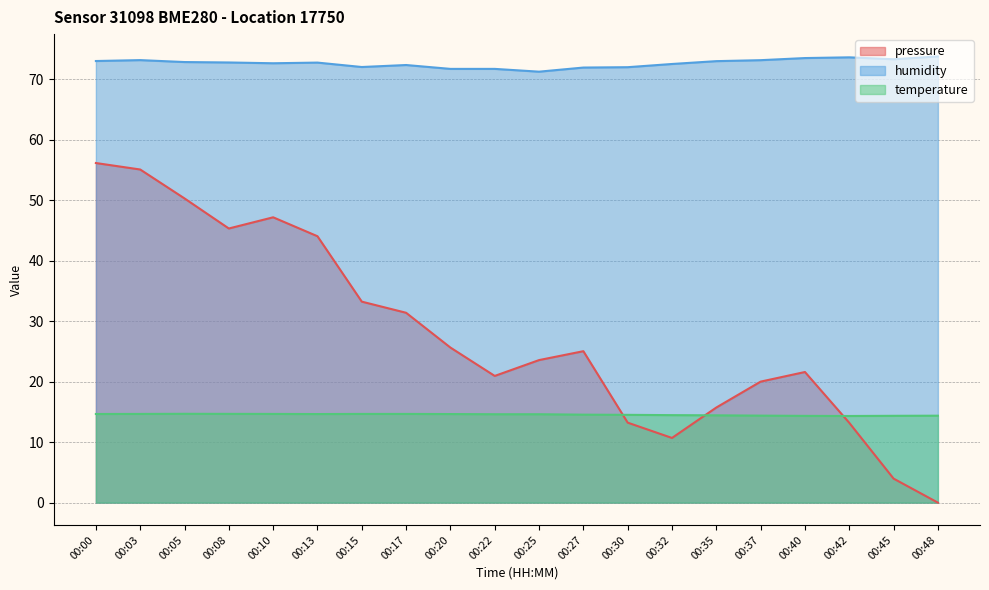

The value of pressure at 00:03 is 55.1. True or false?

True